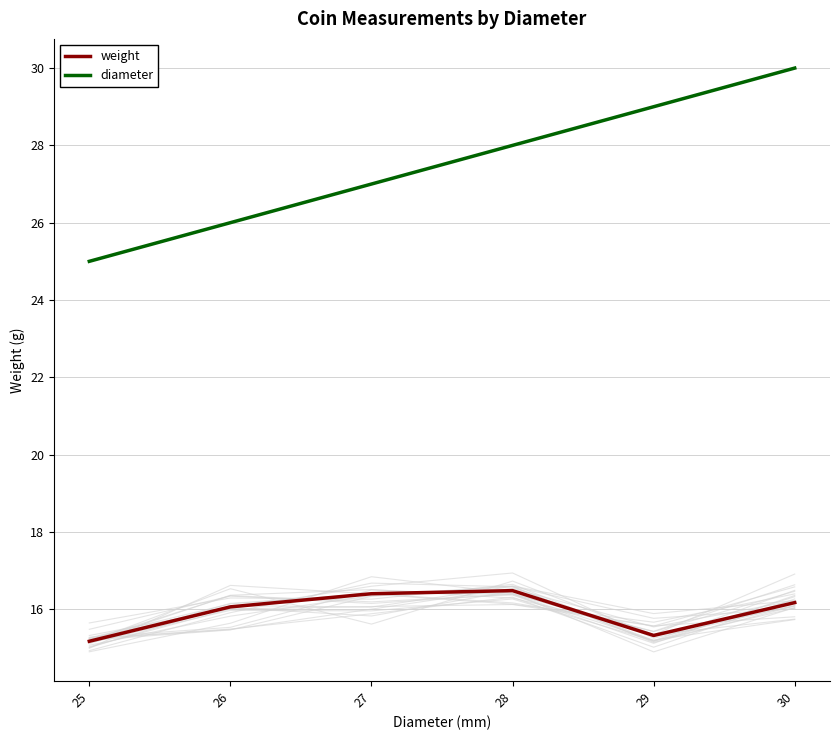

Which category has the highest value in the diameter series?

30